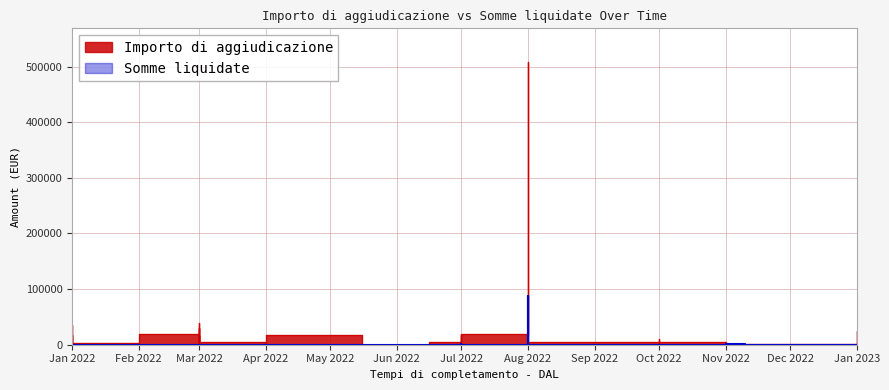

Rank the series at 10 from lowest to highest value.

Somme liquidate, Importo di aggiudicazione